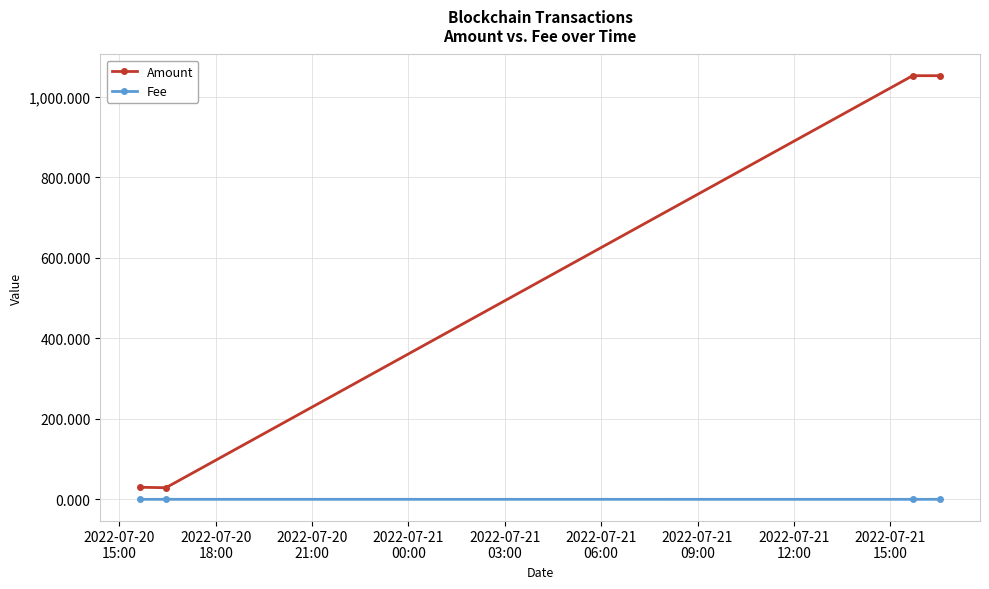

List the series in order of their peak value, lowest first.

Fee, Amount